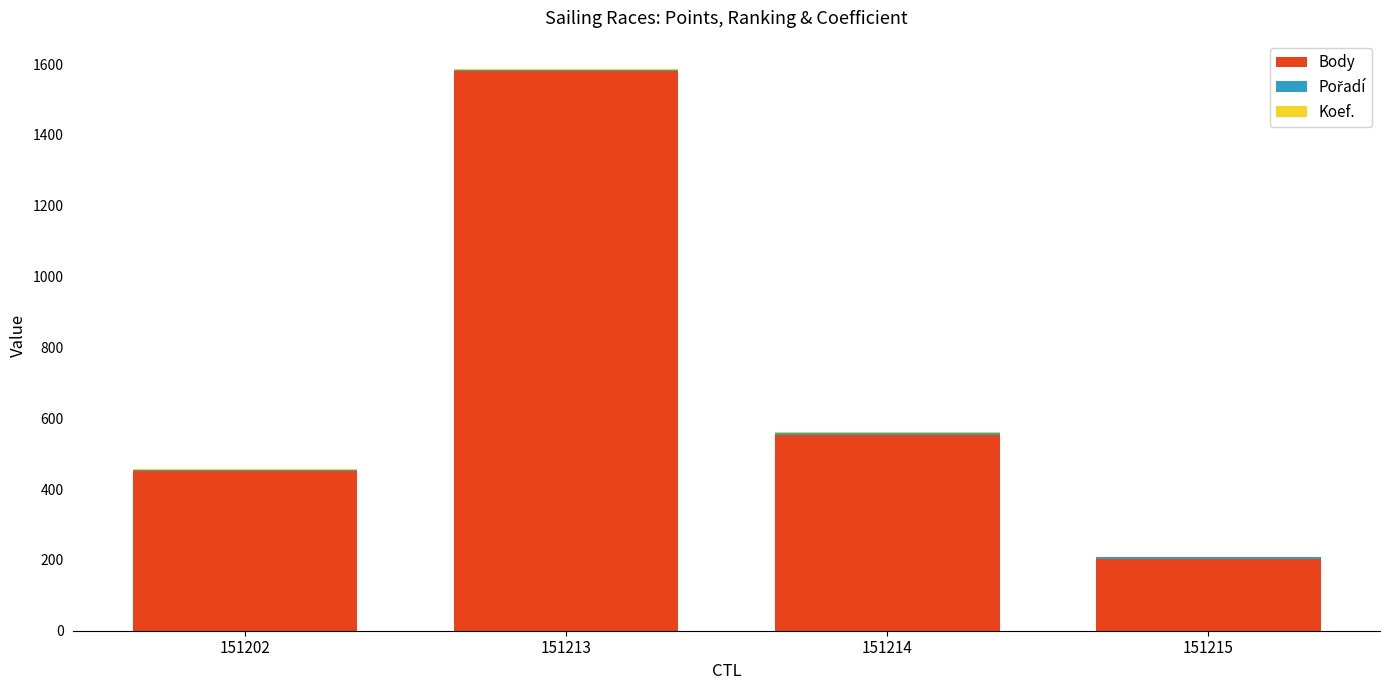

At which category is the sum across all series the highest?

151213